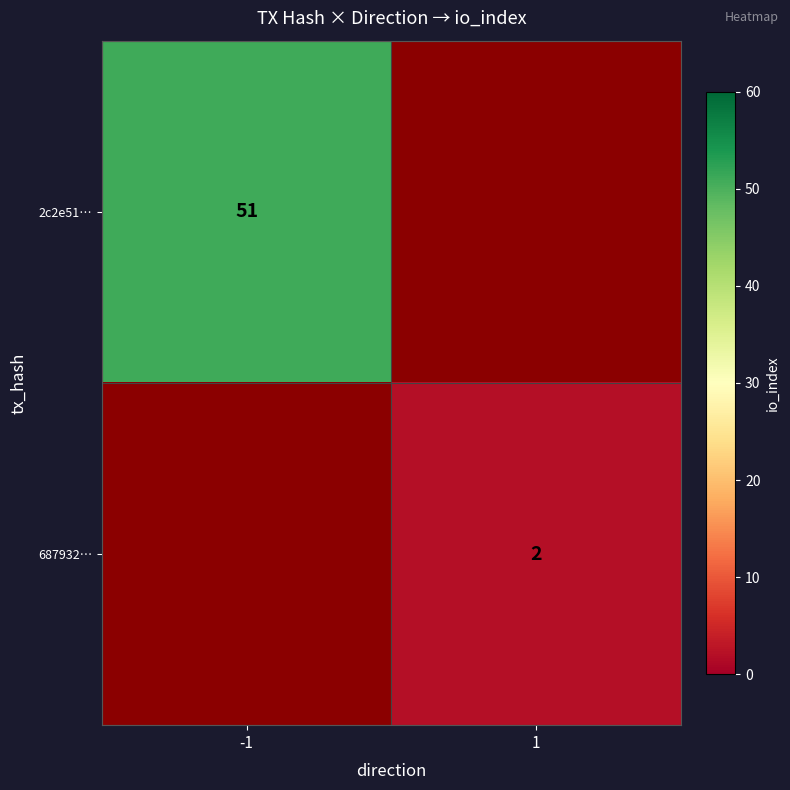

The 2c2e51… series shows 51 at -1. True or false?

True